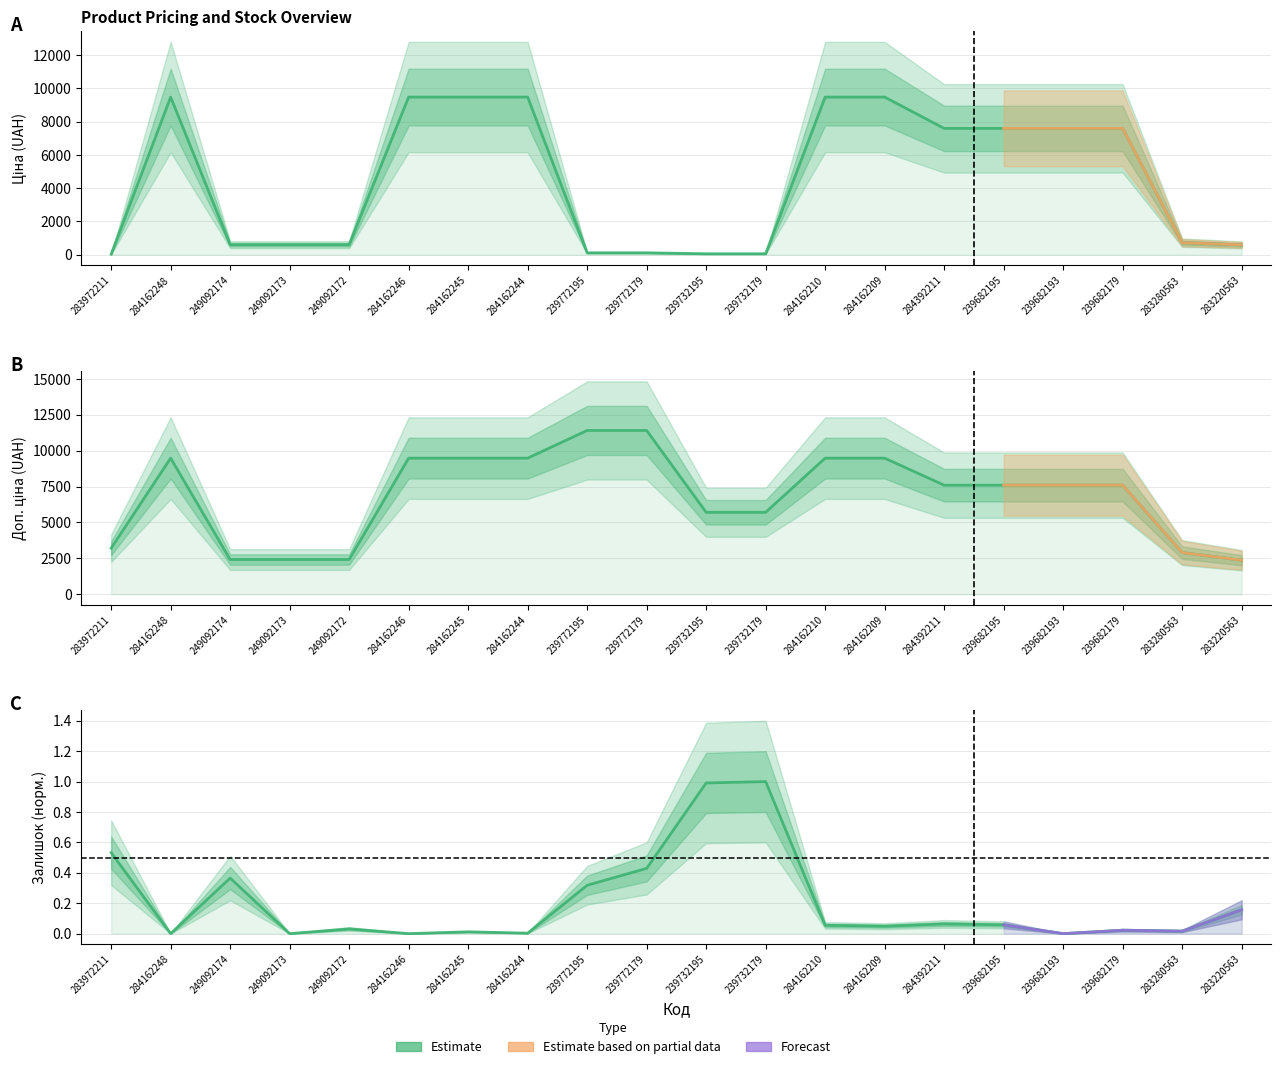

At how many categories does at least one series exceed 2545?

16